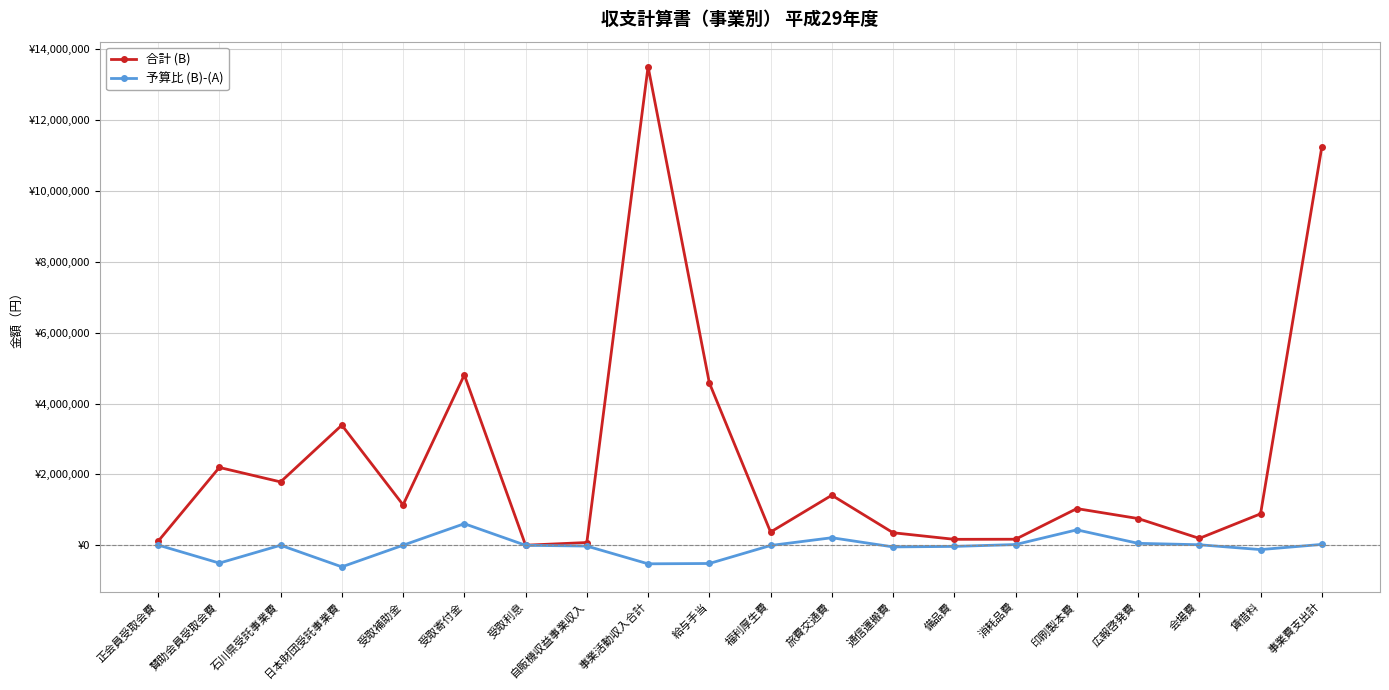

What are all the series names shown in the legend?

合計 (B), 予算比 (B)-(A)